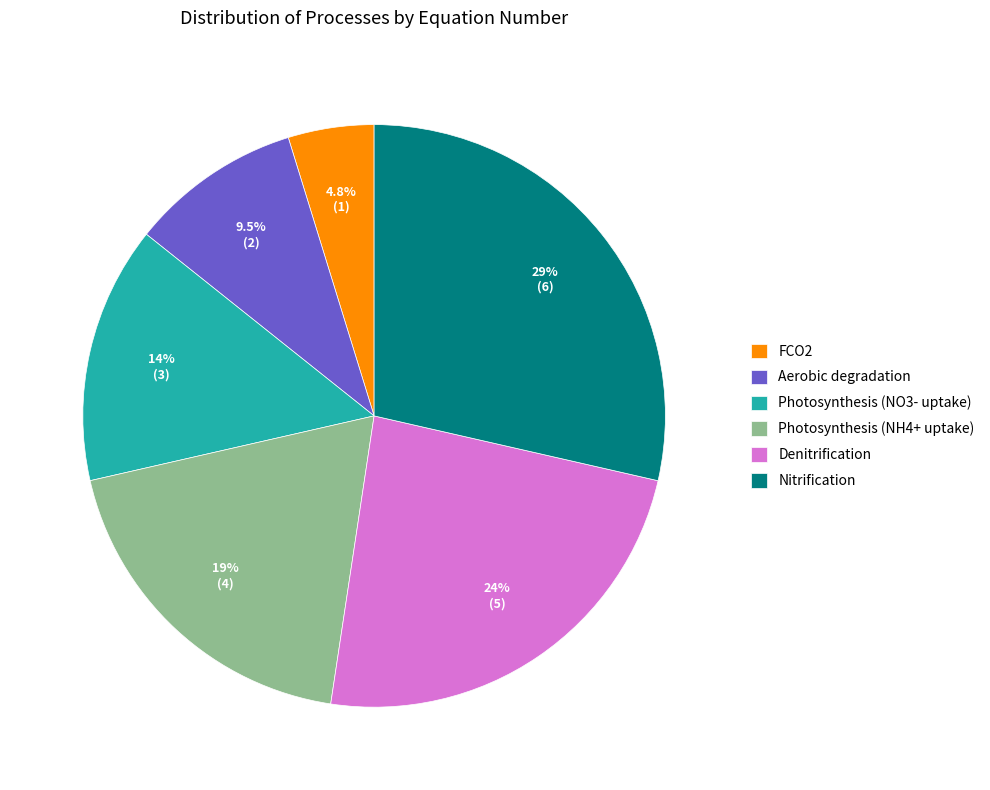

Is Denitrification the majority of the pie?

No